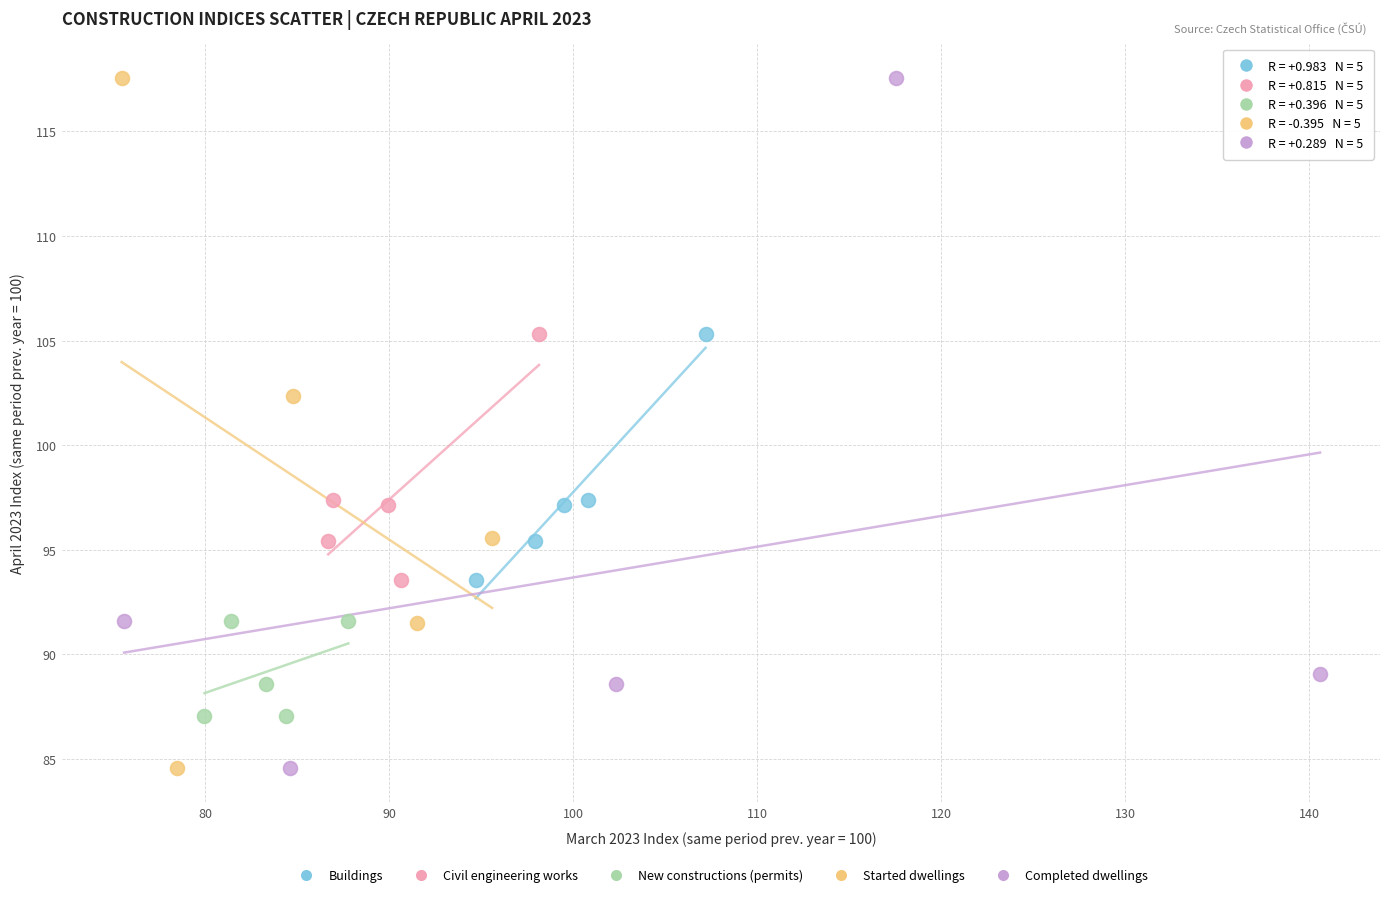

What are all the series names shown in the legend?

Buildings, Civil engineering works, New constructions (permits), Started dwellings, Completed dwellings